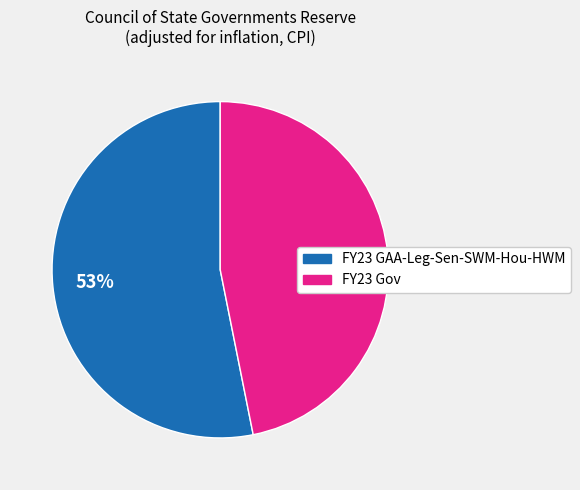

Is FY23 GAA-Leg-Sen-SWM-Hou-HWM the majority of the pie?

Yes